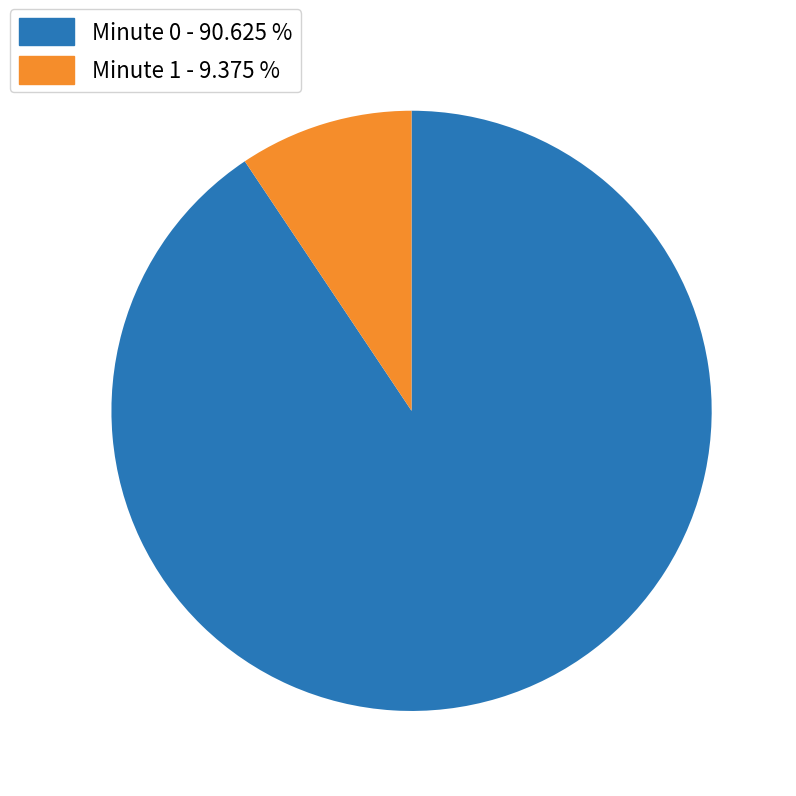

Is there any slice that represents more than half of the pie?

Yes